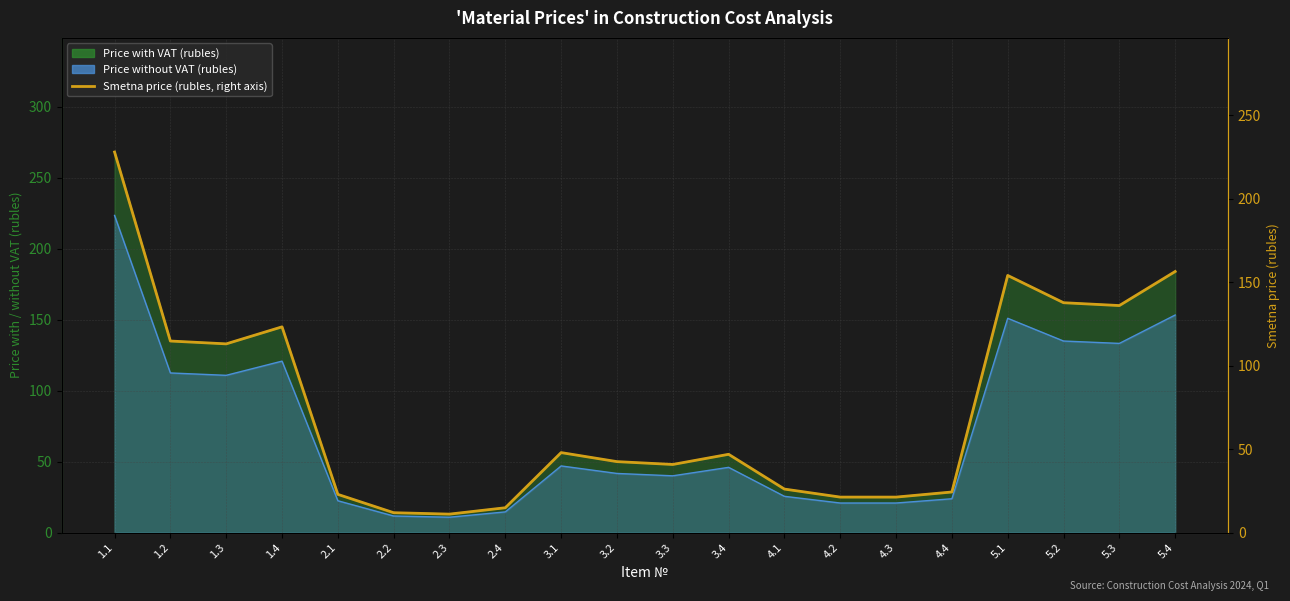

Count the number of categories in the chart.

20